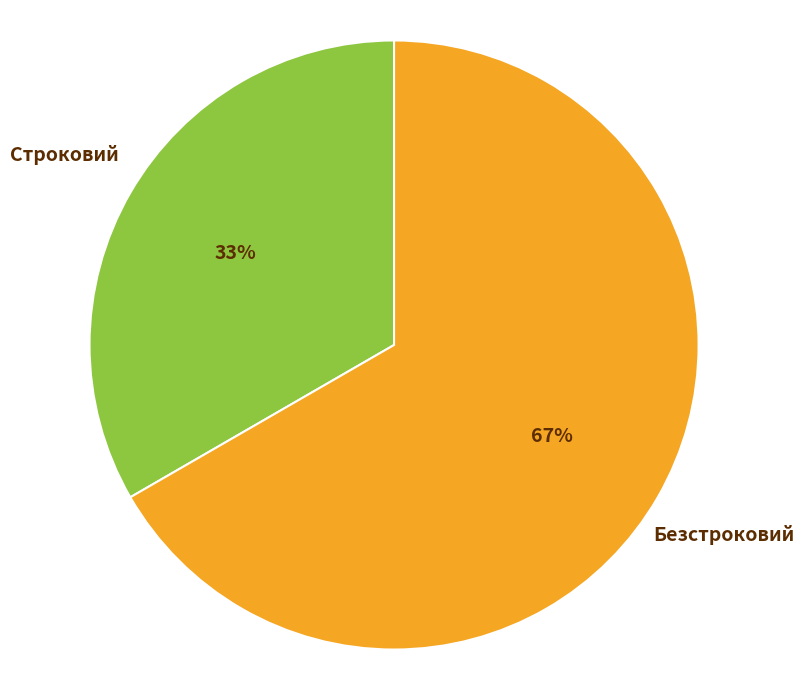

How many slices are in this pie chart?

2